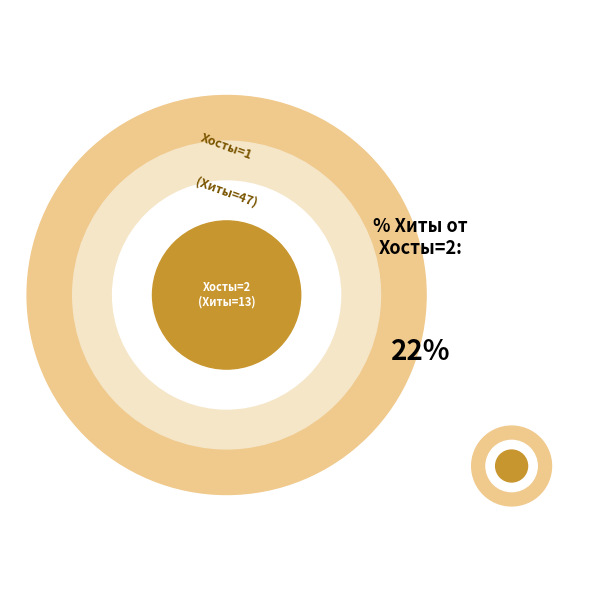

Which category has the smallest portion of the pie?

1